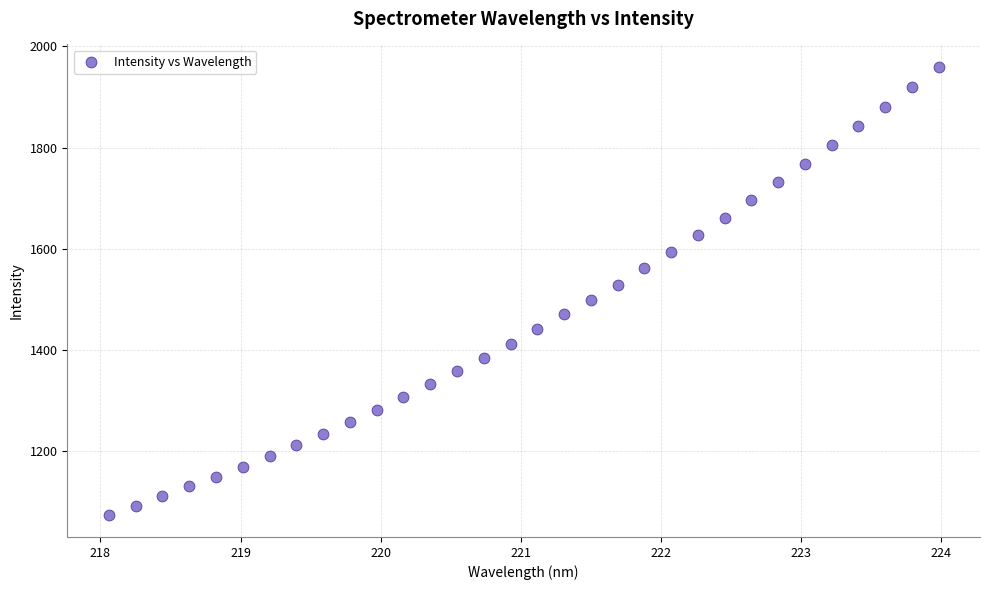

What is the range of X values (max minus min)?

5.9